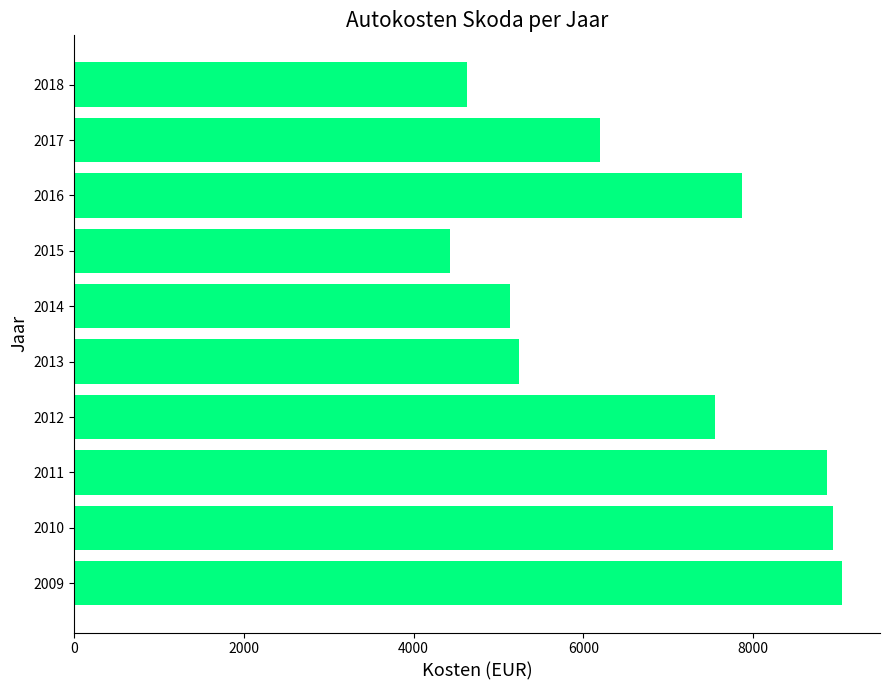

Count the number of categories in the chart.

10